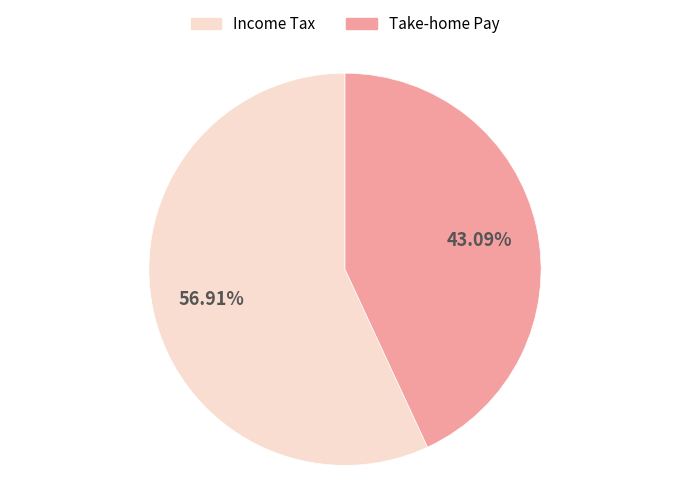

Which slice is the smallest?

Take-home Pay